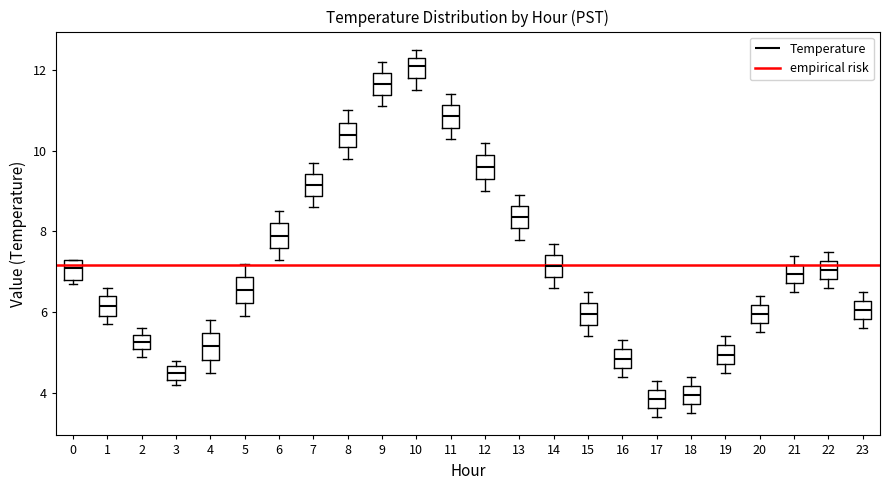

Where does the upper whisker of the box at x = 21 end on the y-axis? The values are not printed on the chart, so give them approximately, as read against the axis.

7.4